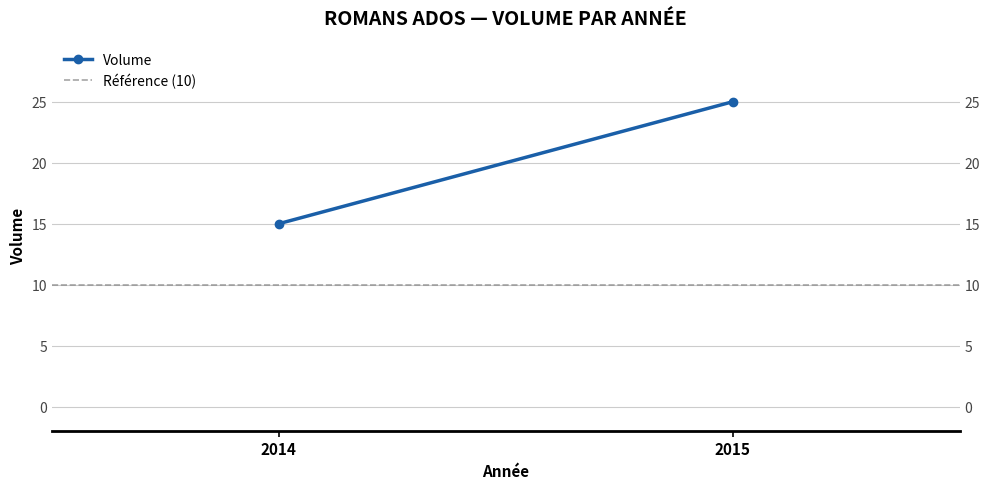

At which label is Volume closest to 20?

2014